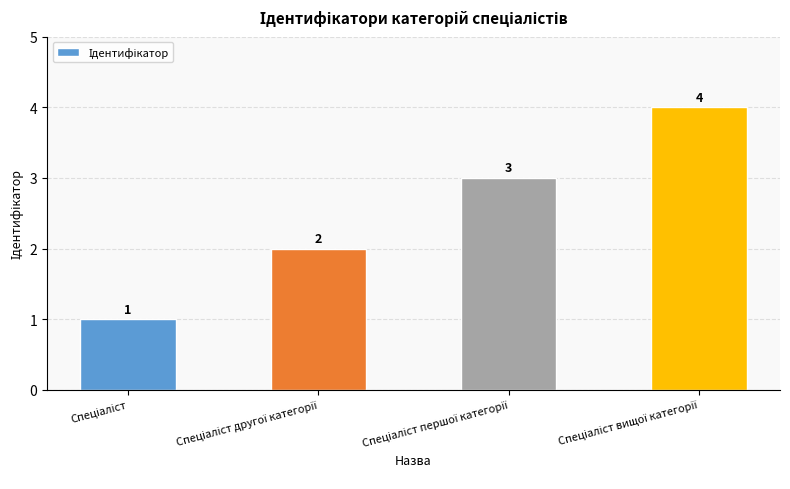

Are the bars grouped side by side (vs. stacked)?

No